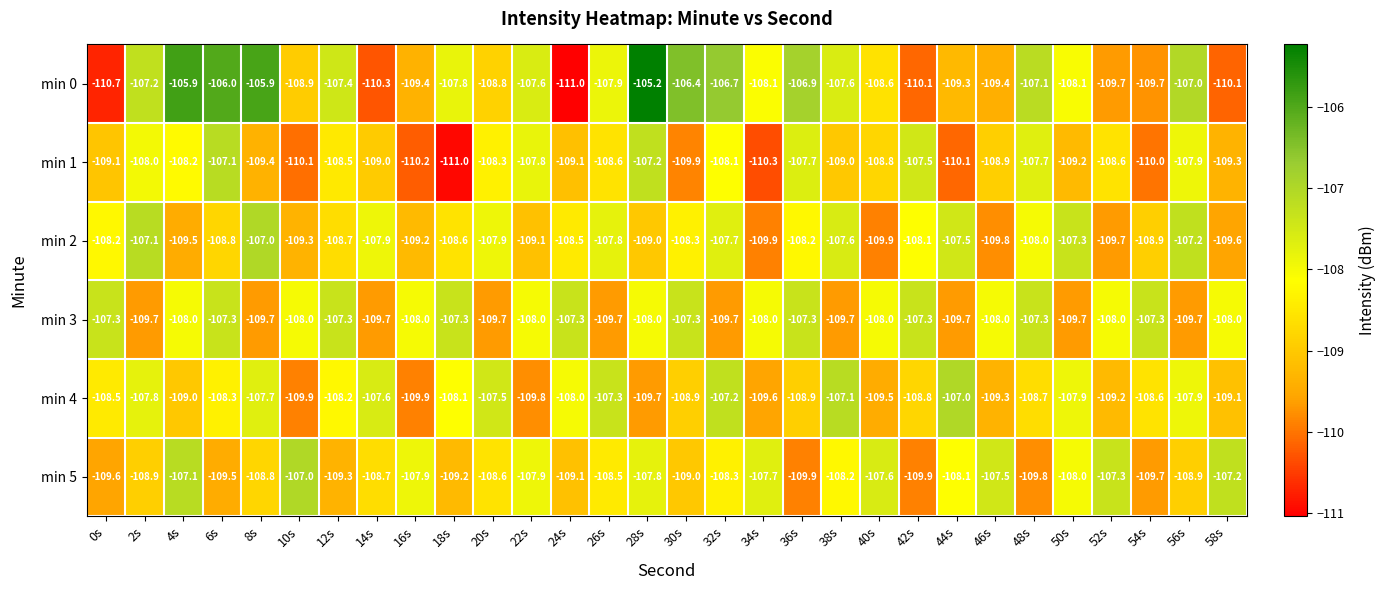

What is the total value across all series at 18s?

-652.0